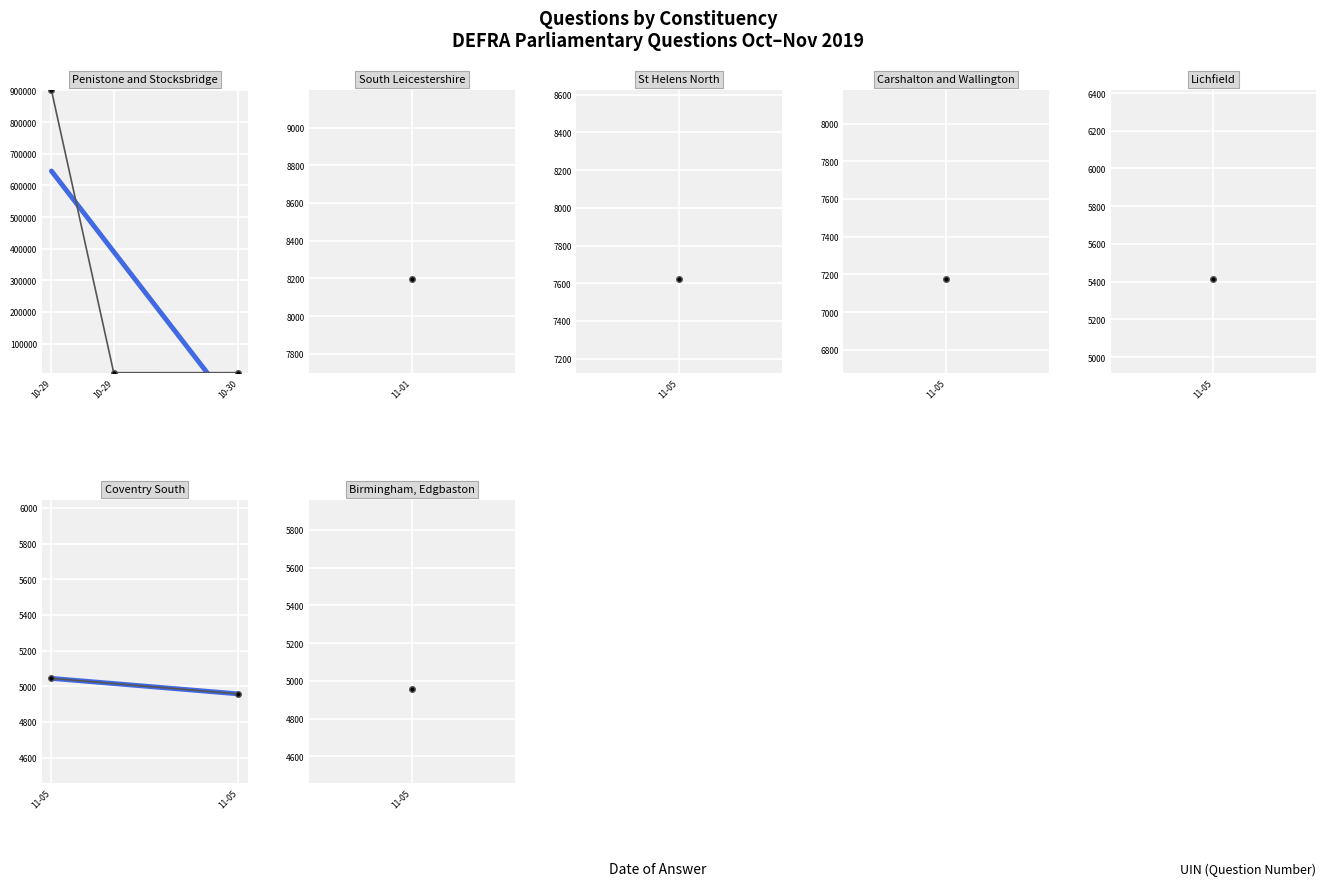

True or false: uin and answering dept id cross at least once.

False